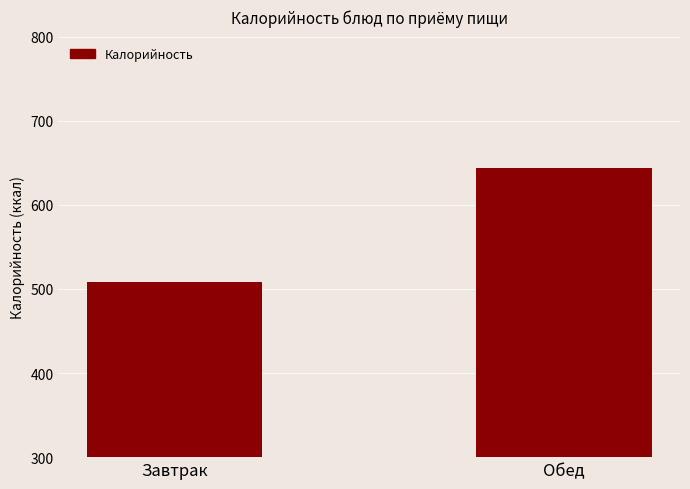

Rank the categories by value from lowest to highest.

Завтрак, Обед